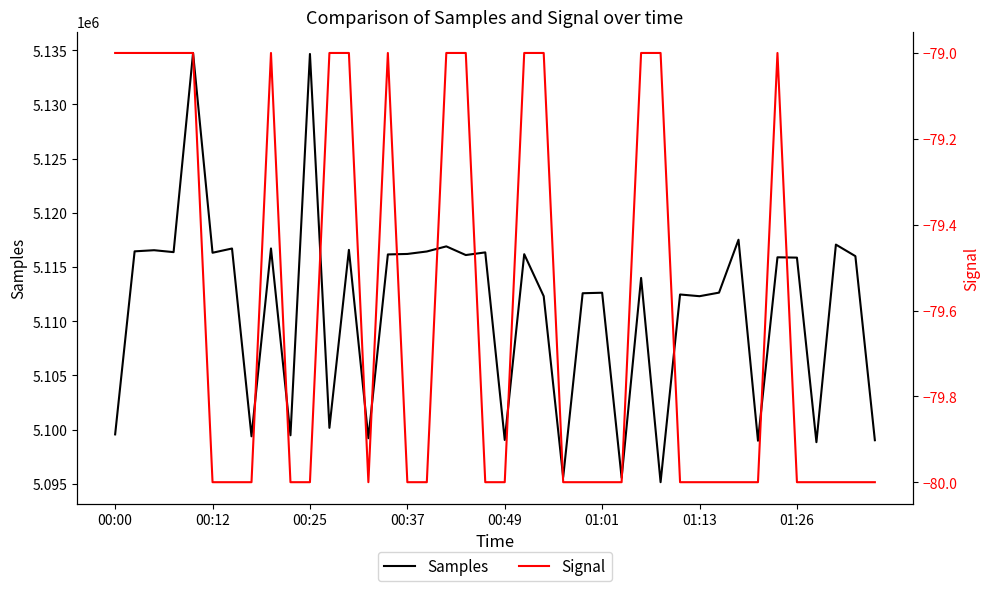

How many Signal values are between -80 and -79?

40